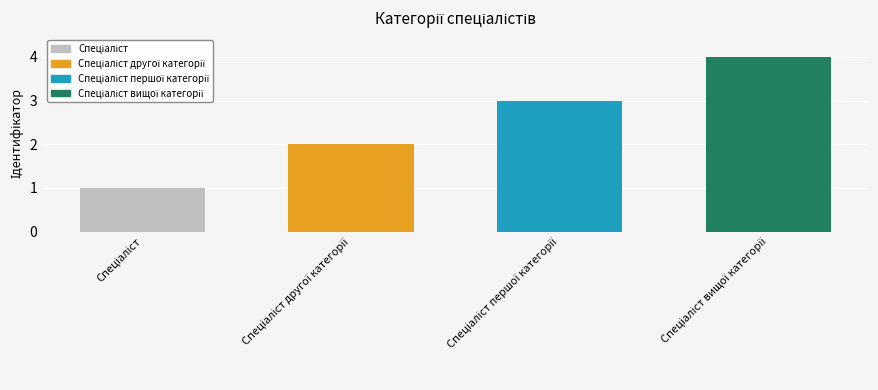

What is the difference between the maximum and minimum values?

3